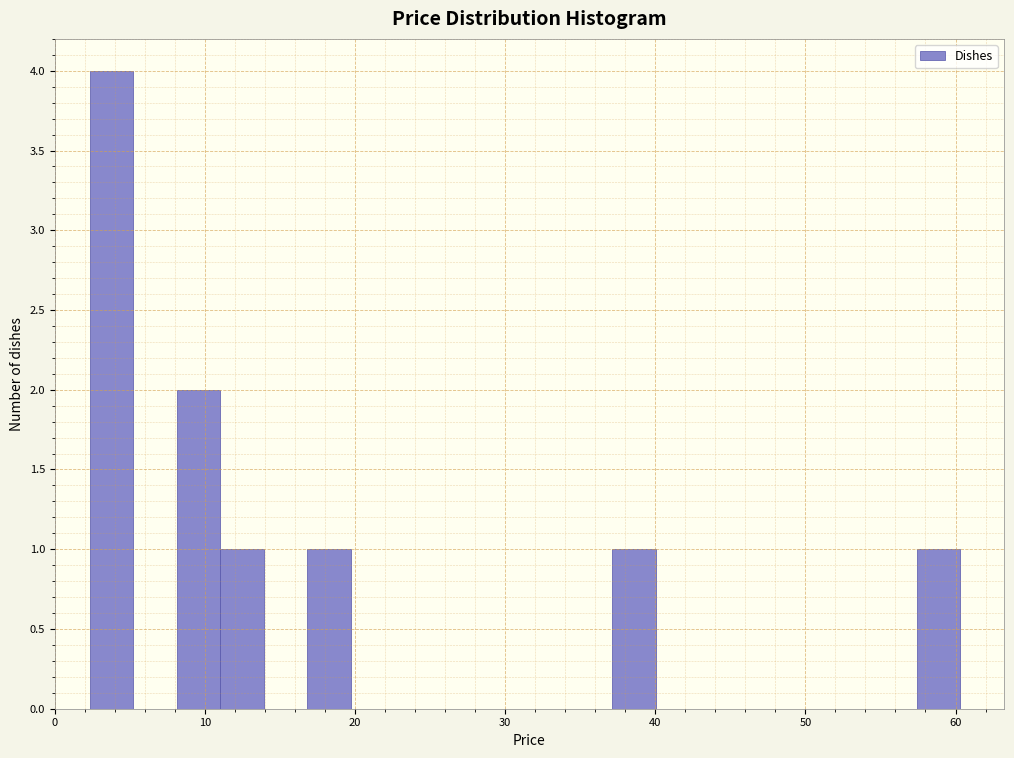

Around what value on the x-axis is the tallest bar? Give the approximate position of its centre, as read against the axis.

4